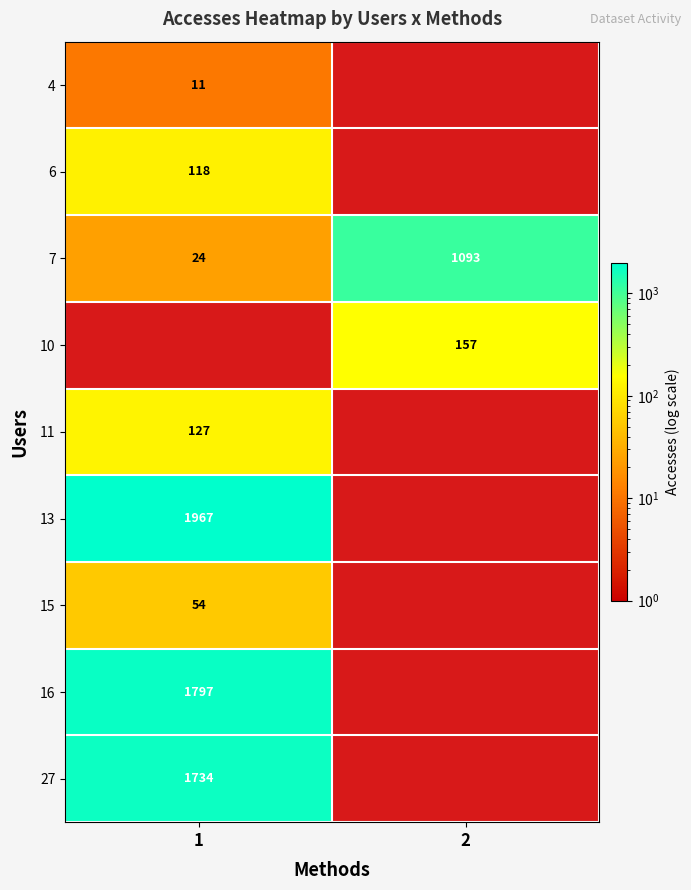

True or false: 10 has a value of 236 at 2.

False